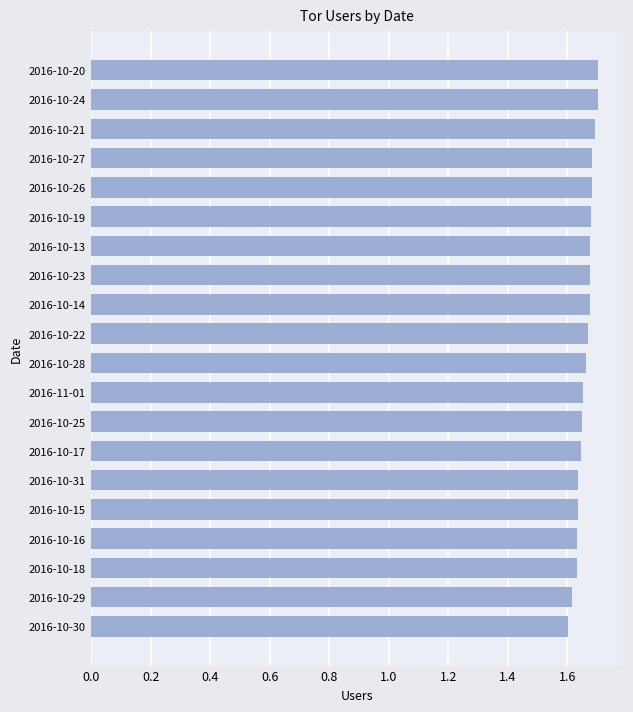

Approximately how many times larger is the value at 2016-10-31 compared to 2016-10-15?

1.0